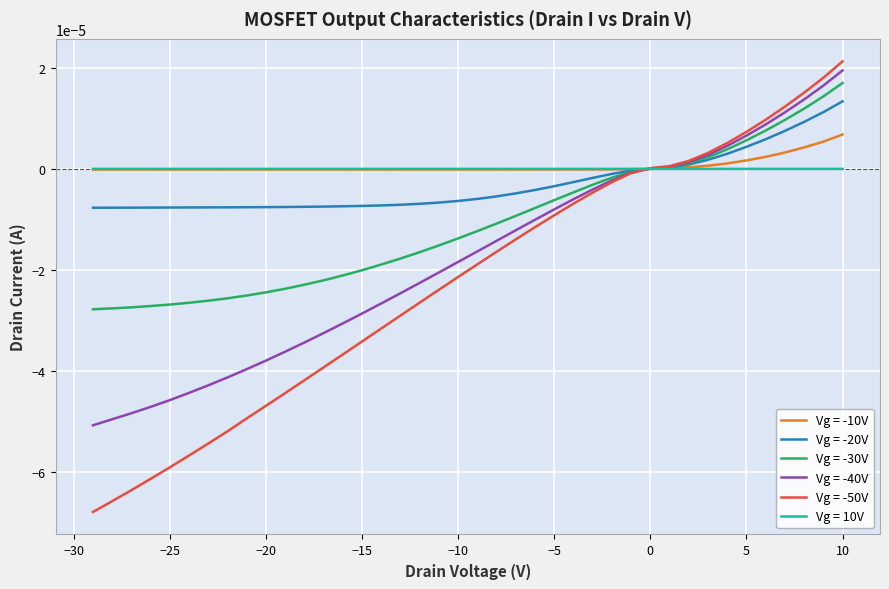

How many data points does each series have?

40